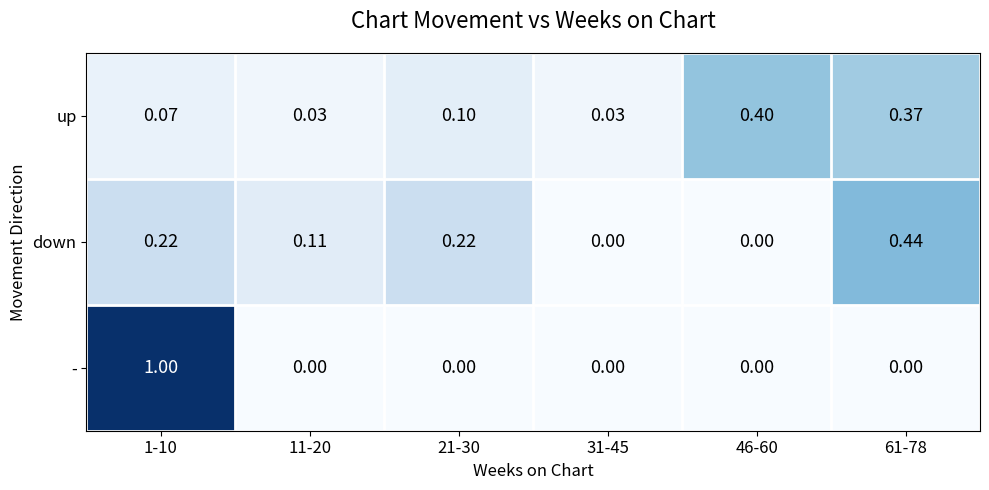

List the series in order of their peak value, lowest first.

up, down, -